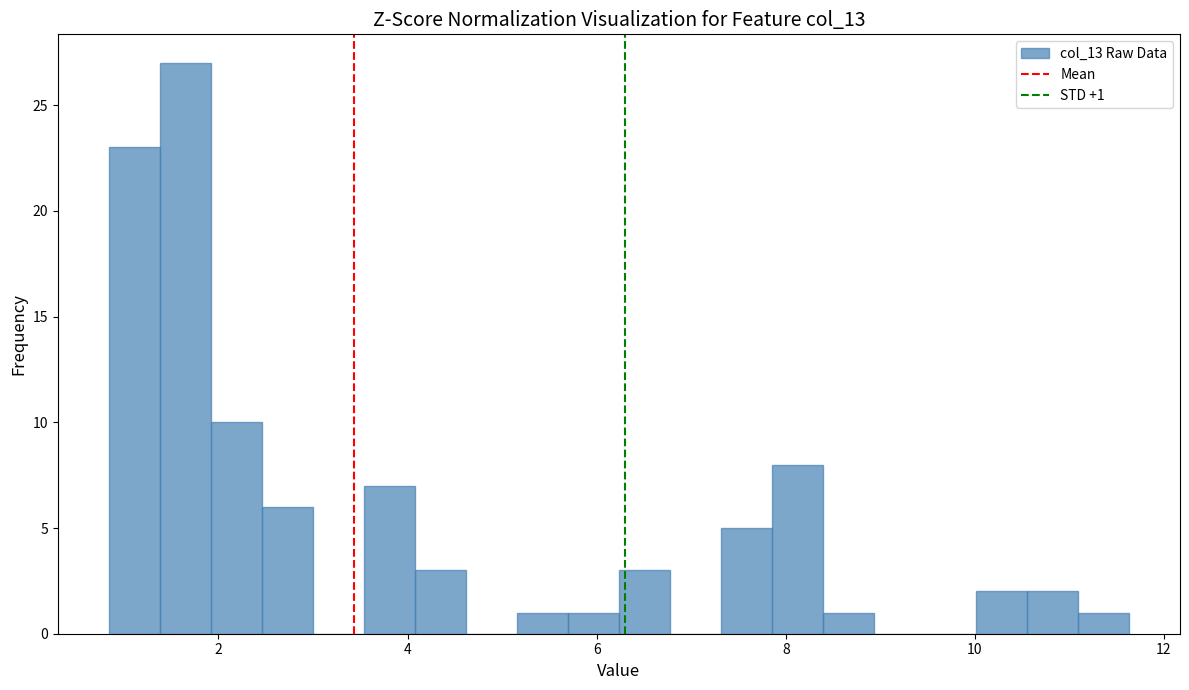

Read against the x-axis, roughly where is the centre of the tallest bar?

1.6